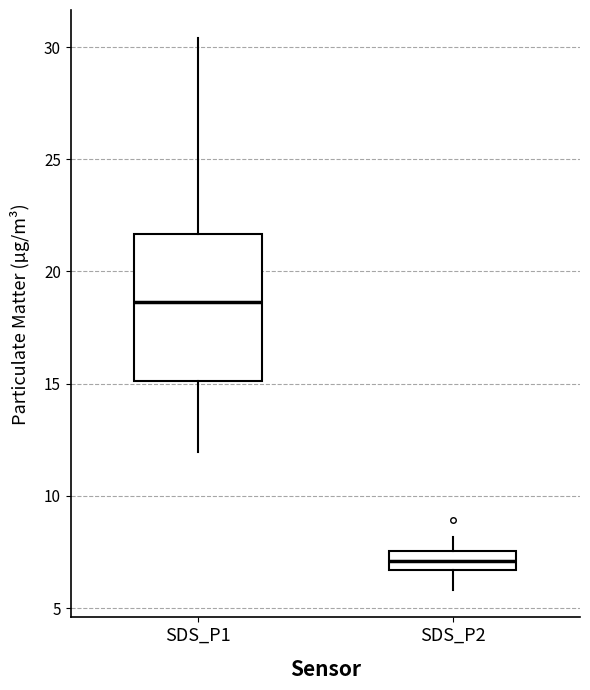

Where does the median line of the box for SDS_P2 sit on the y-axis? The values are not printed on the chart, so give them approximately, as read against the axis.

7.0